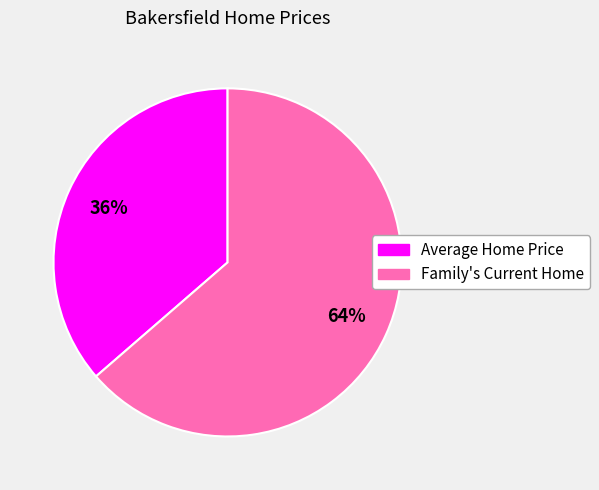

How many segments does this pie chart have?

2